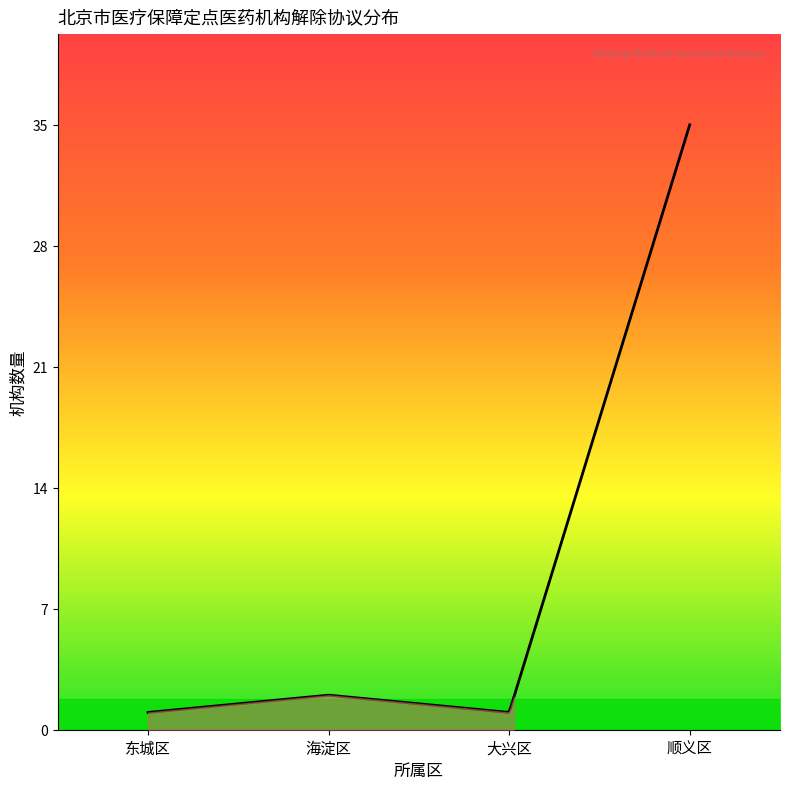

What is the greatest value displayed?

35.0